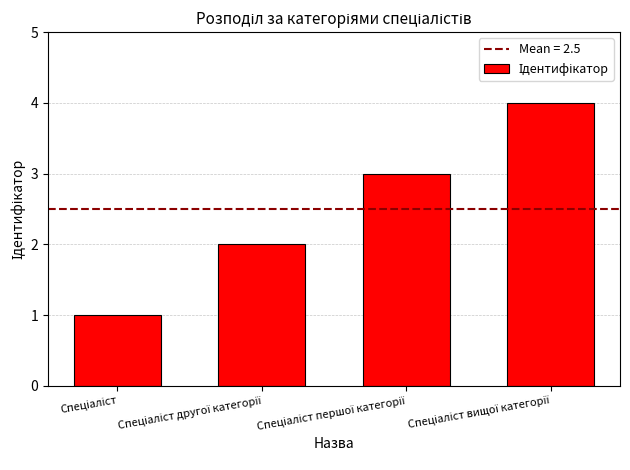

What is the sum of all values?

10